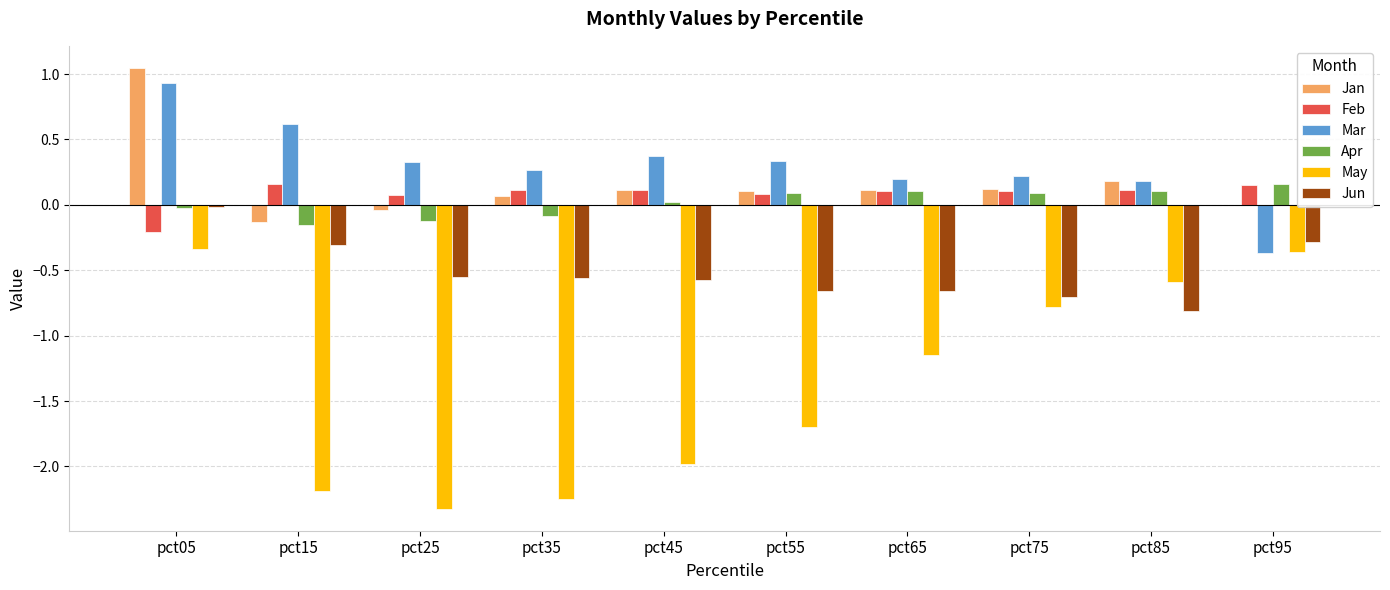

What are all the series names shown in the legend?

Jan, Feb, Mar, Apr, May, Jun